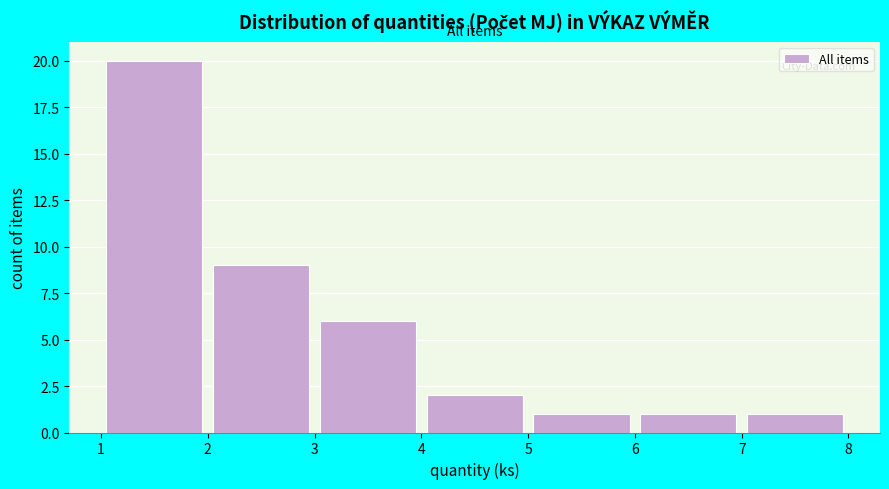

How tall is the bar that spans 3 to 4 on the x-axis? The values are not printed on the chart, so give them approximately, as read against the axis.

6